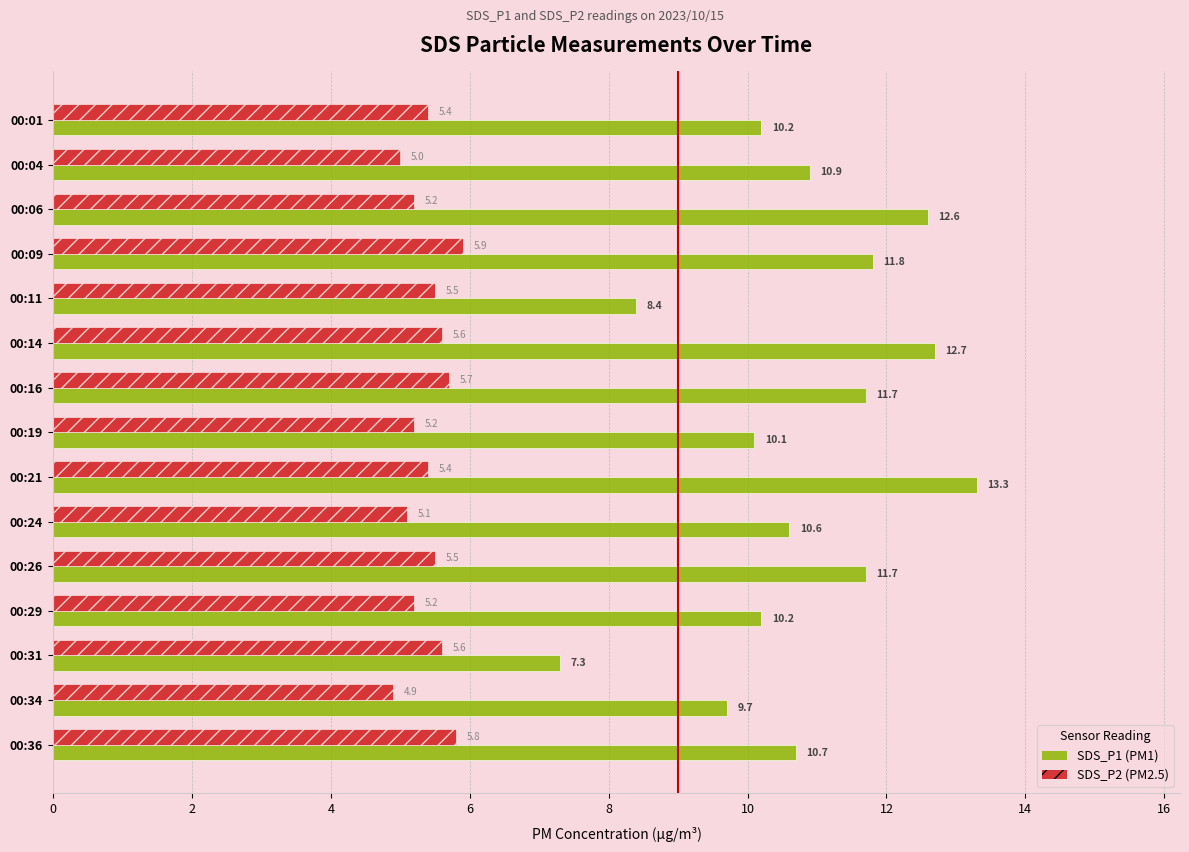

At which category does the chart reach its minimum across all series?

00:34